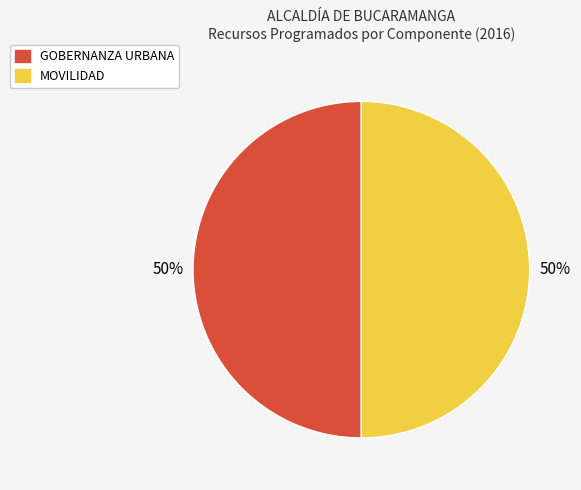

To the nearest percent, what is the average slice percentage?

50%